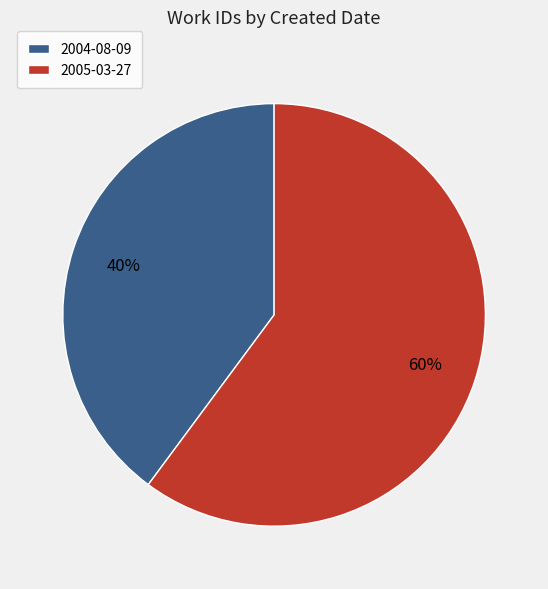

Combined, do 2005-03-27 and 2004-08-09 account for over 50%?

Yes